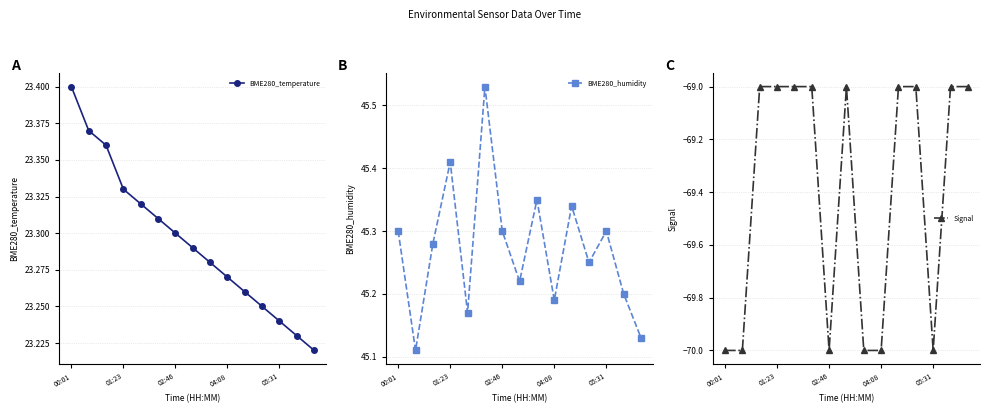

Which has a higher value, 5 or 14?

5